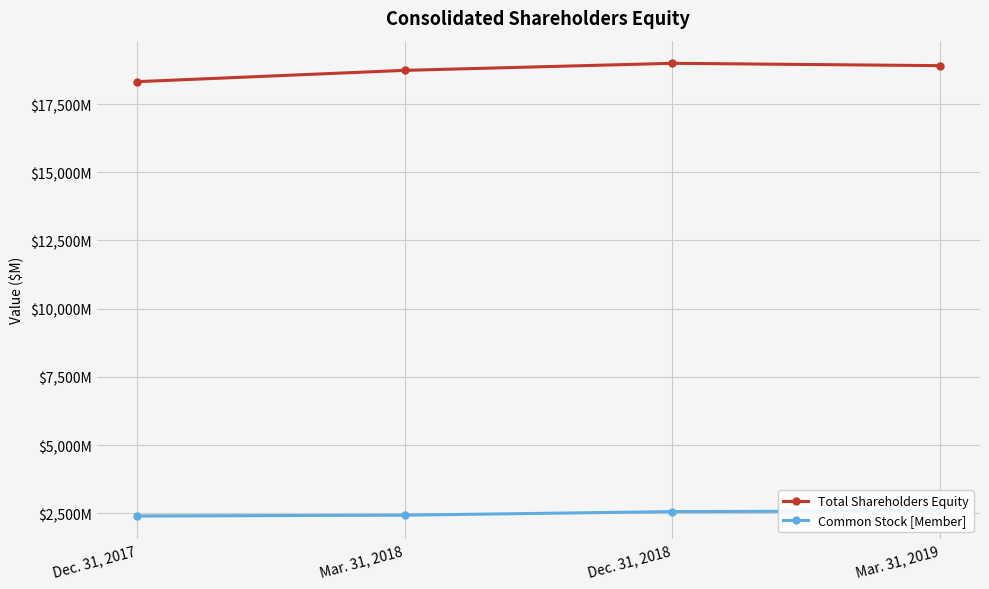

True or false: Common Stock [Member] has a value of 1689 at Mar. 31, 2018.

False